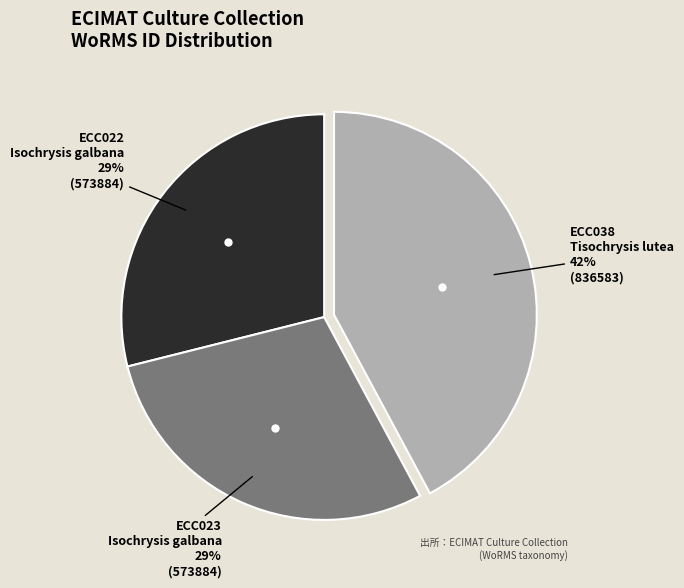

Does any single category account for the majority?

No